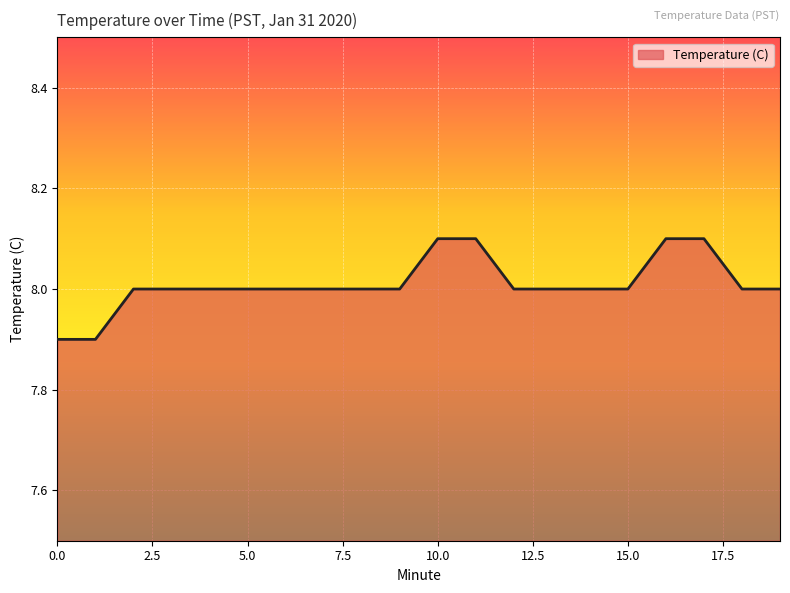

What is the maximum value shown in the chart?

8.1